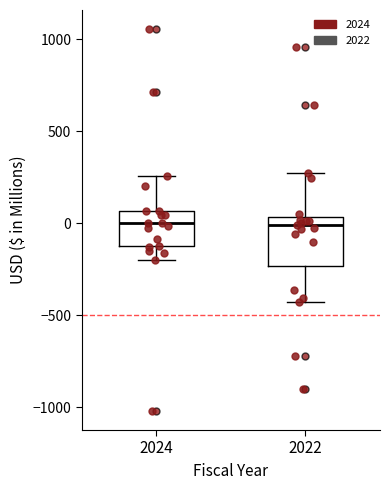

Which box is the tallest, from its lower edge to its upper edge?

2022